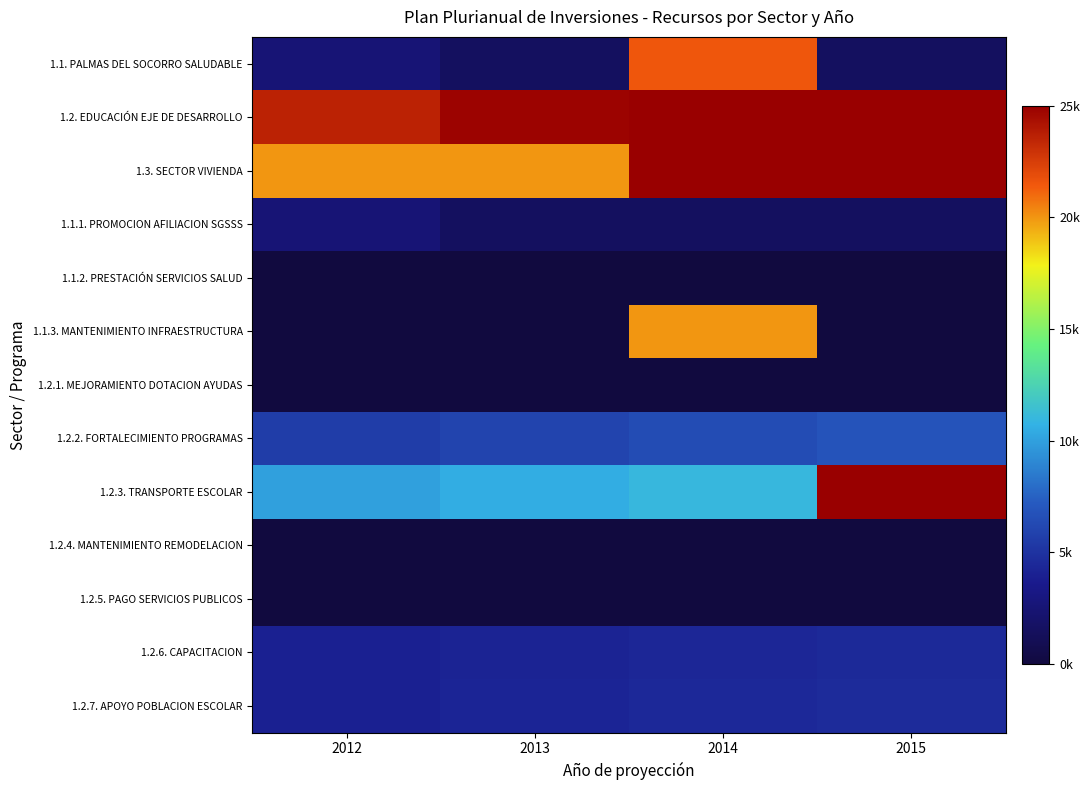

Which series has the largest total across all categories?

1.2. EDUCACIÓN EJE DE DESARROLLO